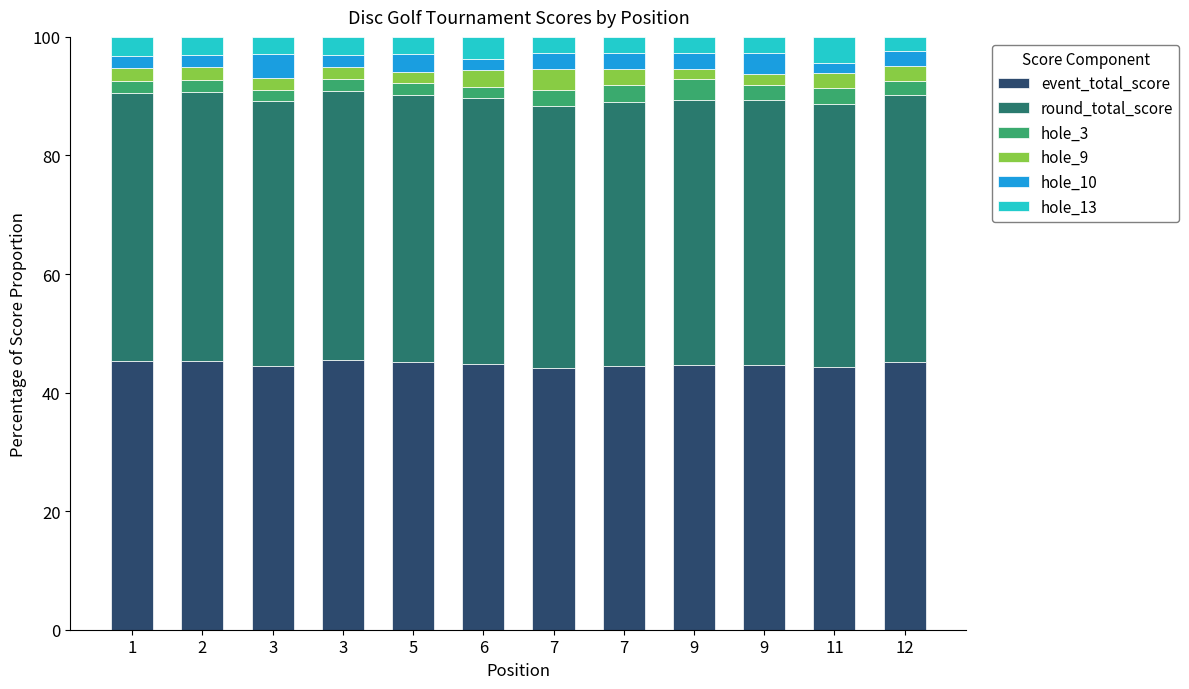

What are all the series names shown in the legend?

event_total_score, round_total_score, hole_3, hole_9, hole_10, hole_13